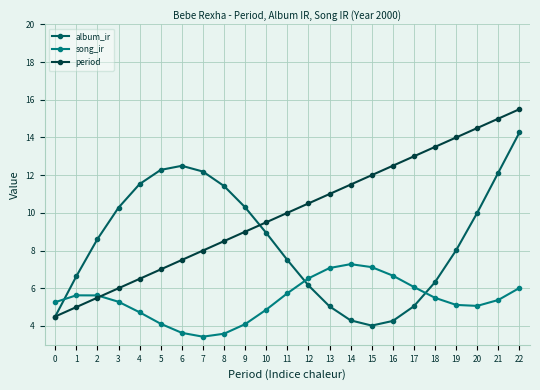

How many data points in period are less than 10?

11